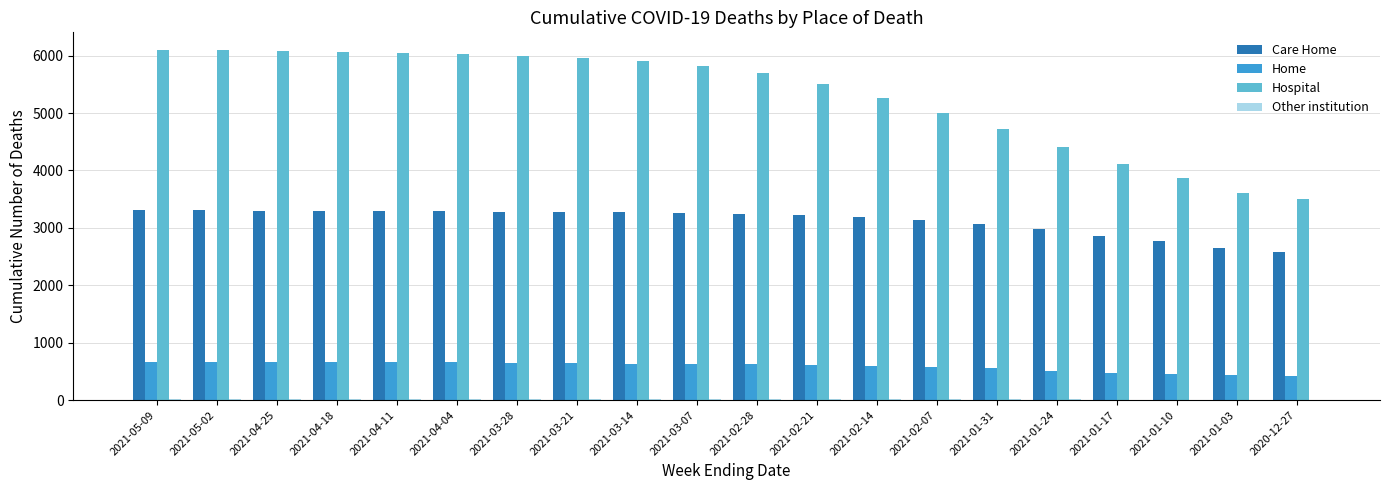

What is the maximum value for Home?

670